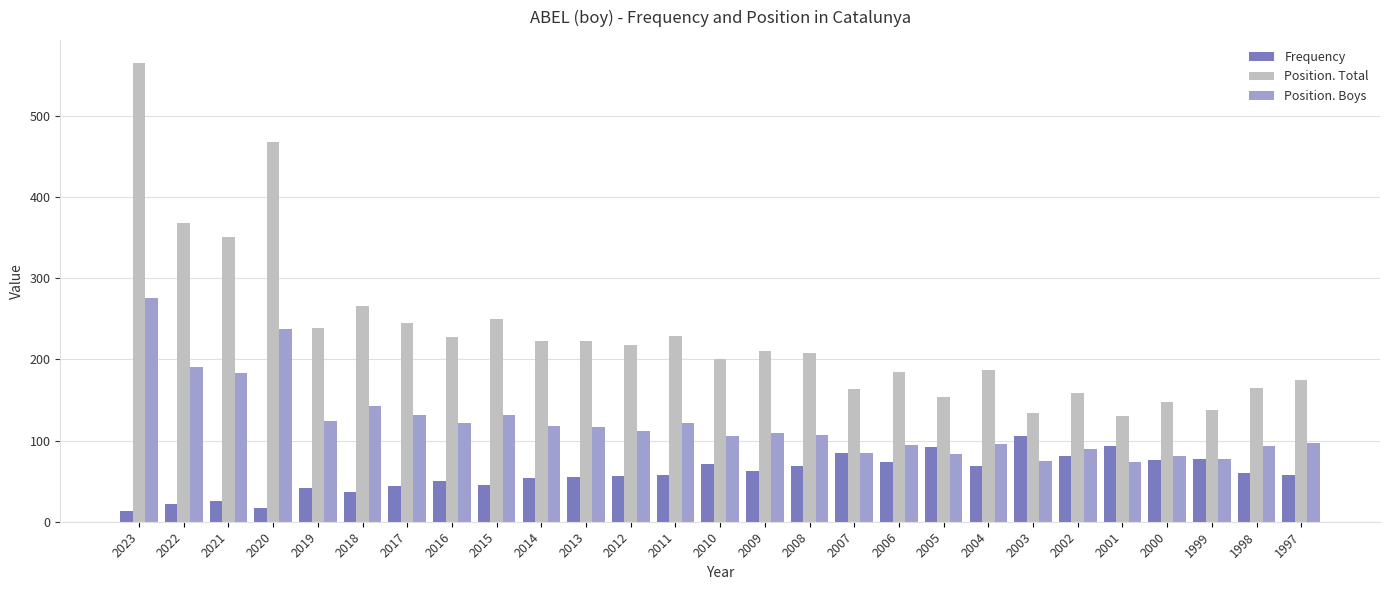

Rank the series by their maximum value, from lowest to highest.

Frequency, Position. Boys, Position. Total